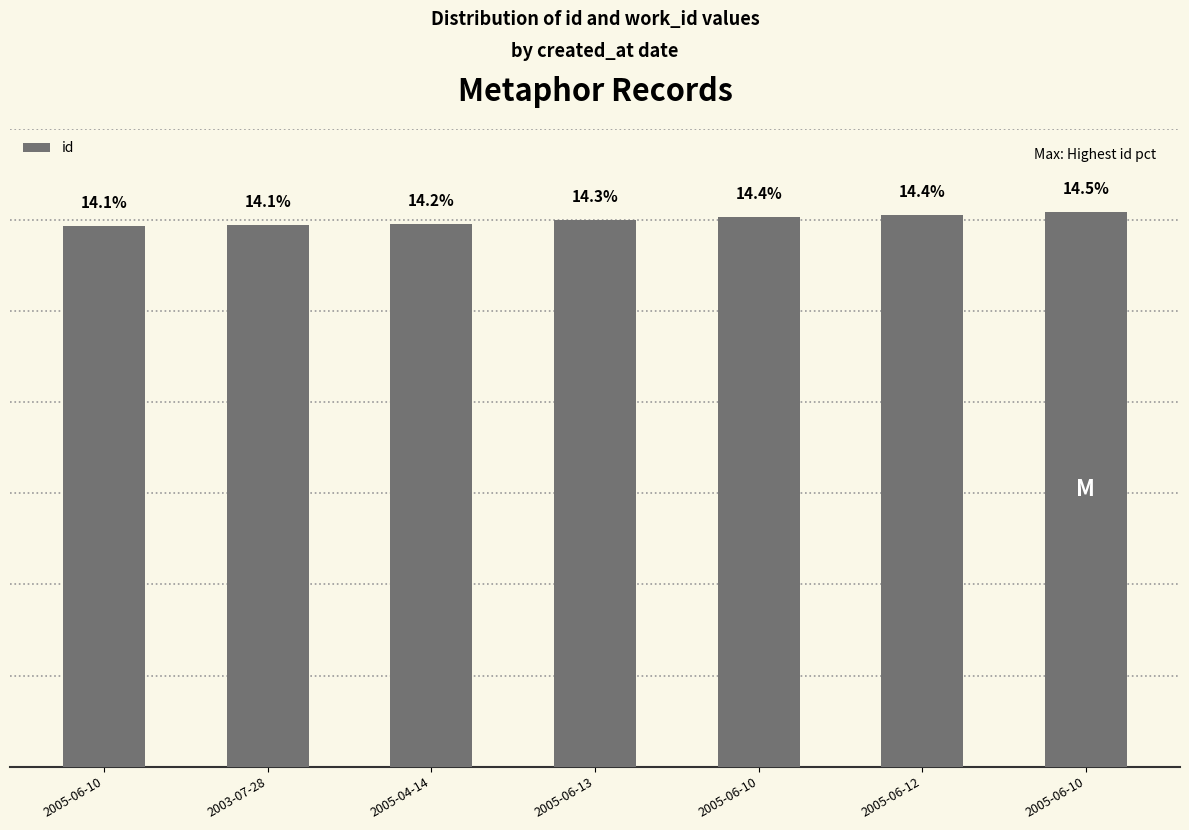

Does the chart contain any negative values?

No